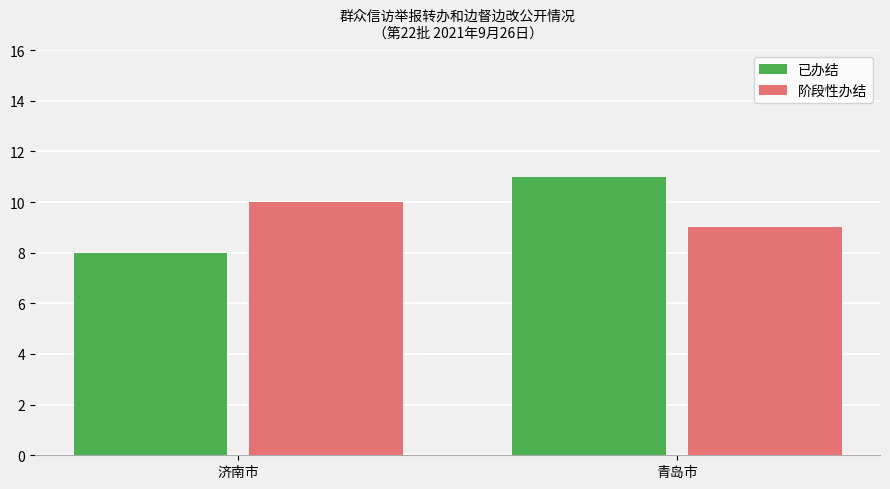

What is the smallest value displayed?

8